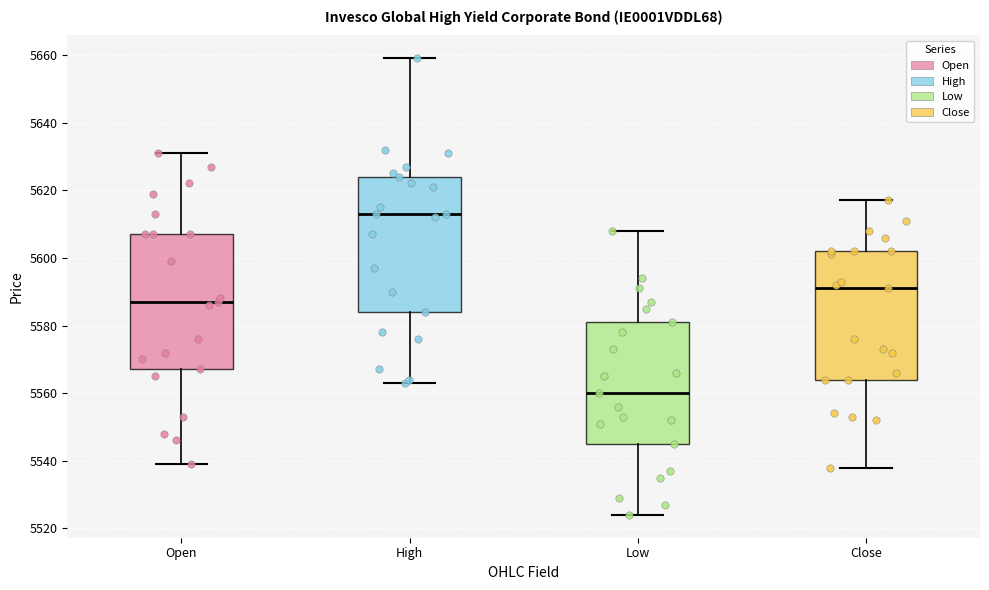

Which box's median line is the highest?

High